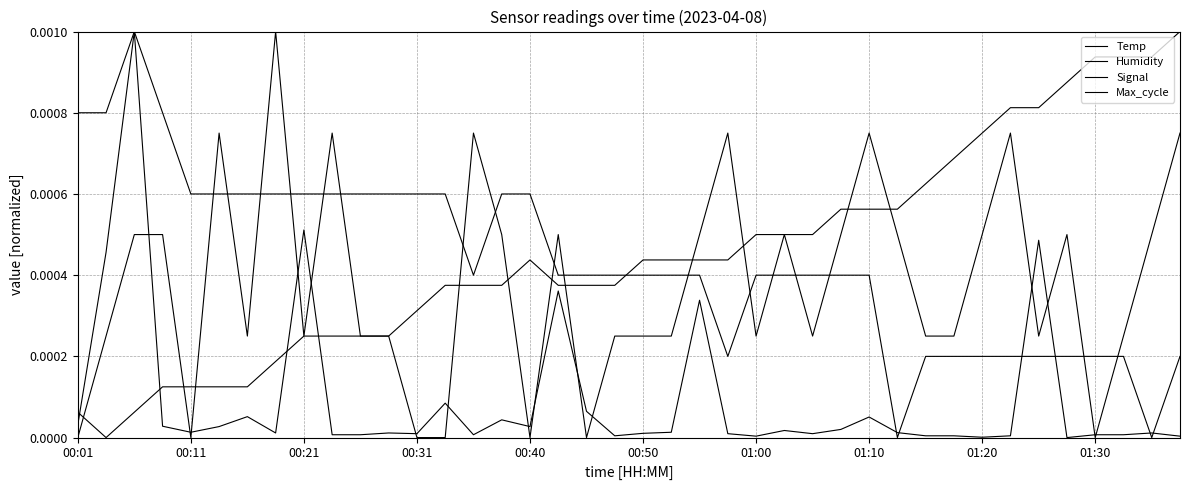

True or false: Humidity and Signal cross at least once.

True